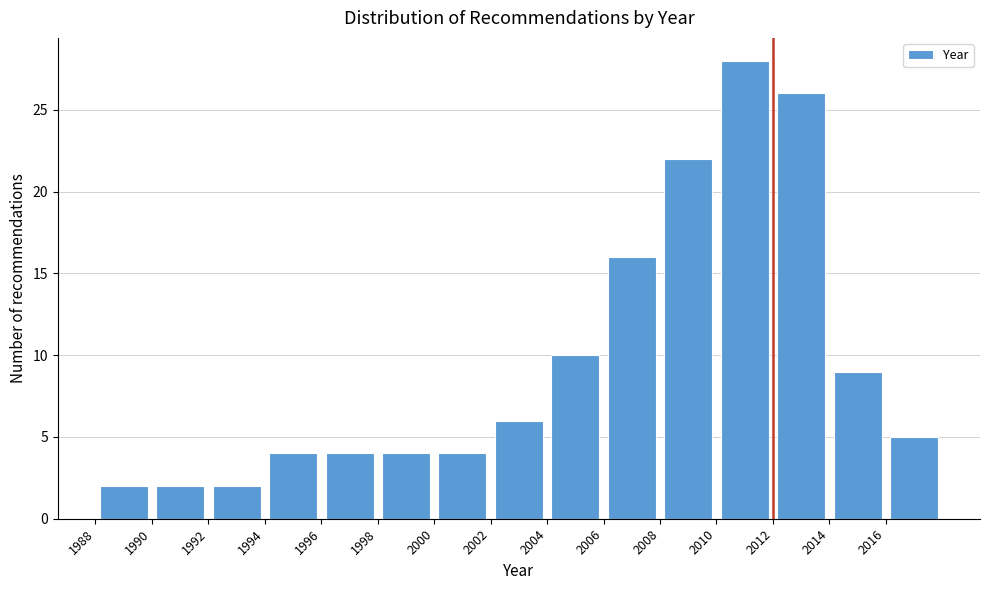

Reading left to right, list every bar in this chart as the range it spans on the x-axis followed by its height. The values are not printed on the chart, so give them approximately, as read against the axis.

1988 to 1990: 2
1990 to 1992: 2
1992 to 1994: 2
1994 to 1996: 4
1996 to 1998: 4
1998 to 2000: 4
2000 to 2002: 4
2002 to 2004: 6
2004 to 2006: 10
2006 to 2008: 16
2008 to 2010: 22
2010 to 2012: 28
2012 to 2014: 26
2014 to 2016: 9
2016 to 2018: 5